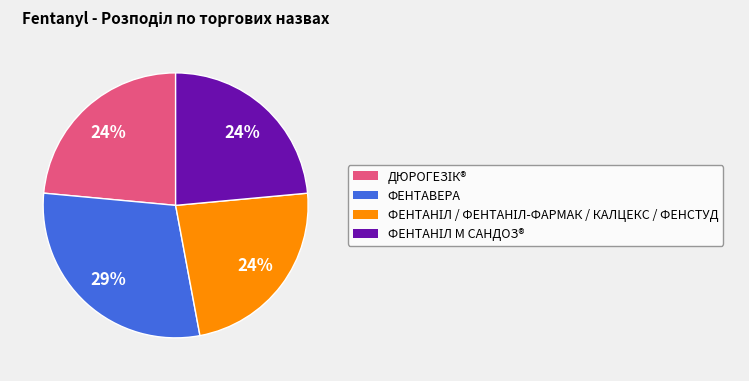

Which slice is the largest?

ФЕНТАВЕРА